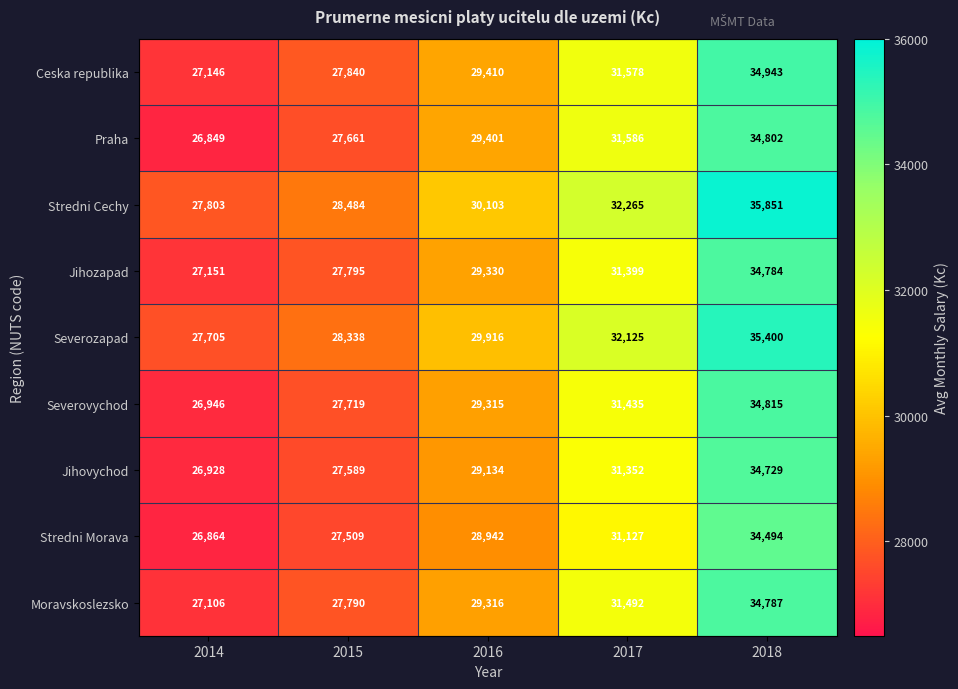

Is it true that Praha equals 7186 at 2017?

False